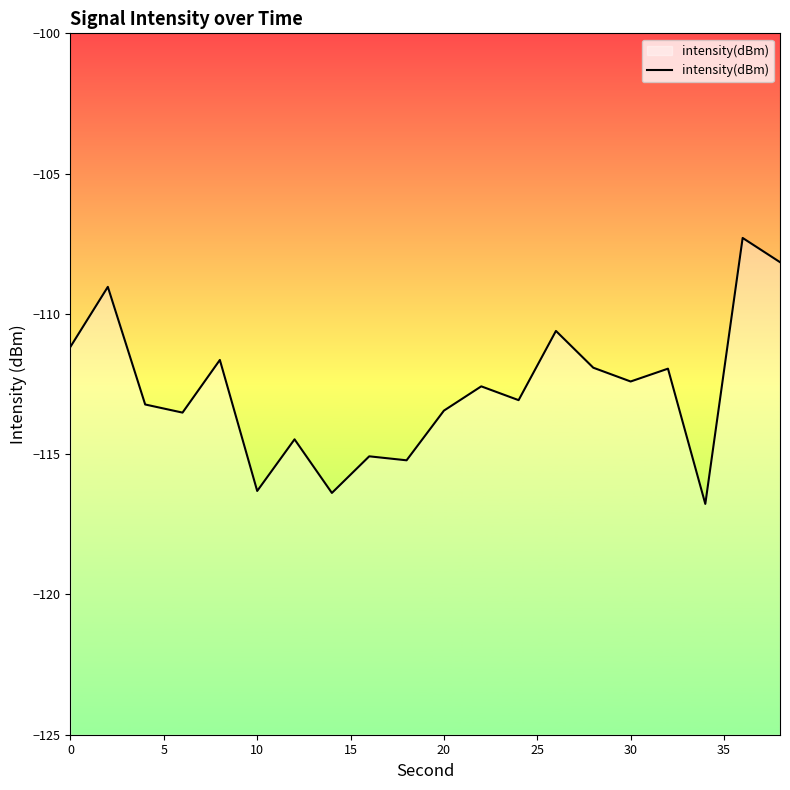

The chart shows a value of -113.4 at 20. True or false?

True